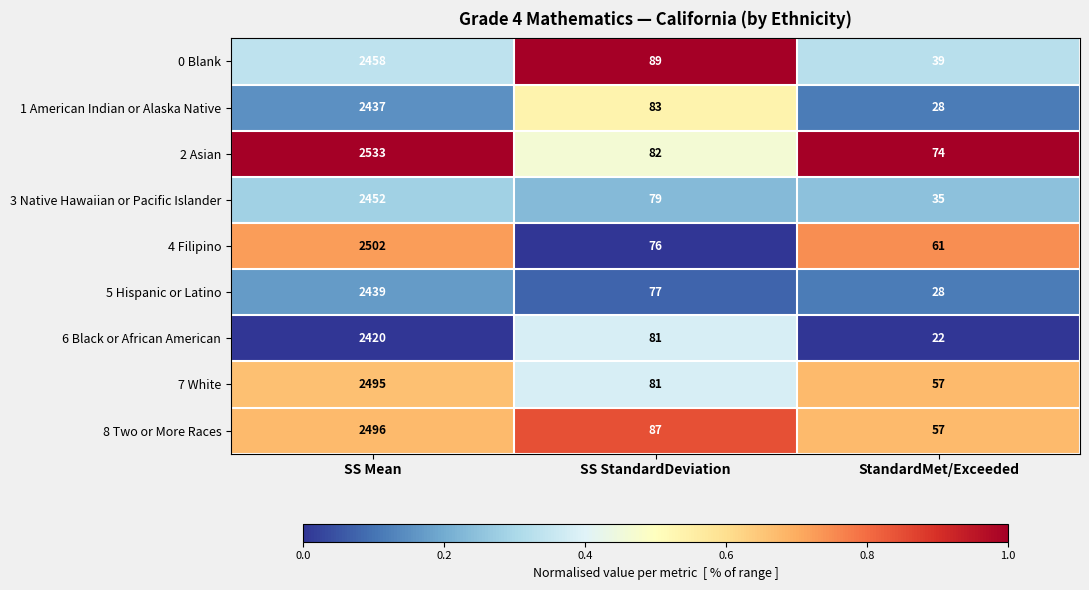

How many data points does each series have?

3